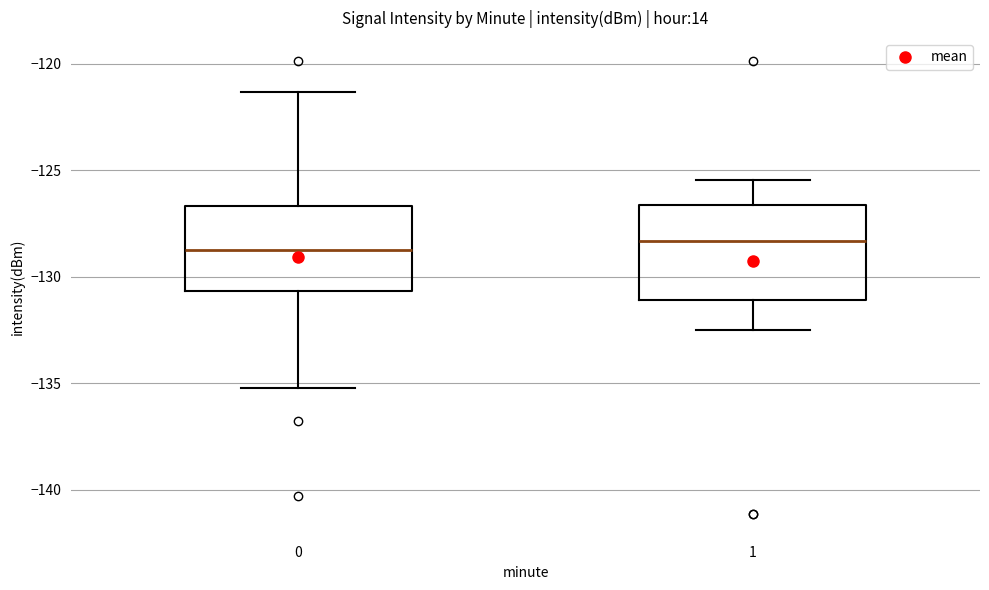

Reading left to right, transcribe this box plot: for each box, give where its median line is, the range the box spans, and where its two whiskers end, as read against the y-axis. The values are not printed on the chart, so give them approximately, as read against the axis.

0: median -128.5, box -130.5 to -126.5, whiskers -135.0 to -121.5
1: median -128.5, box -131.0 to -126.5, whiskers -132.5 to -125.5